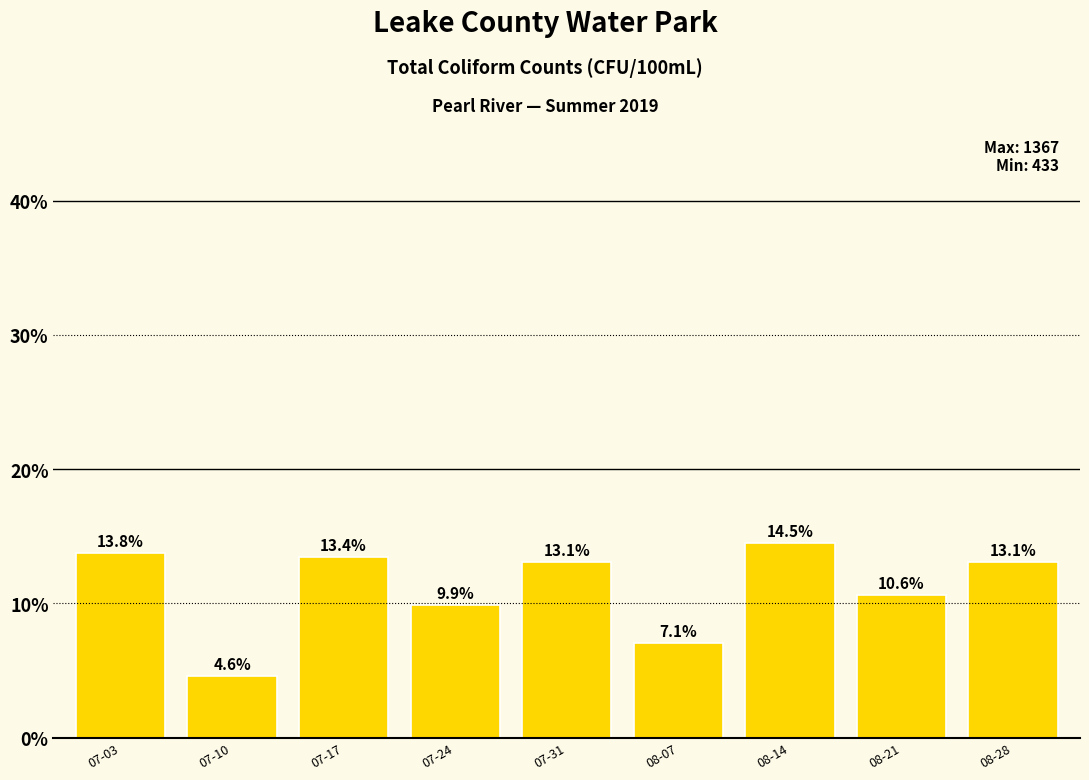

The value at 08-07 is 7.1. True or false?

True